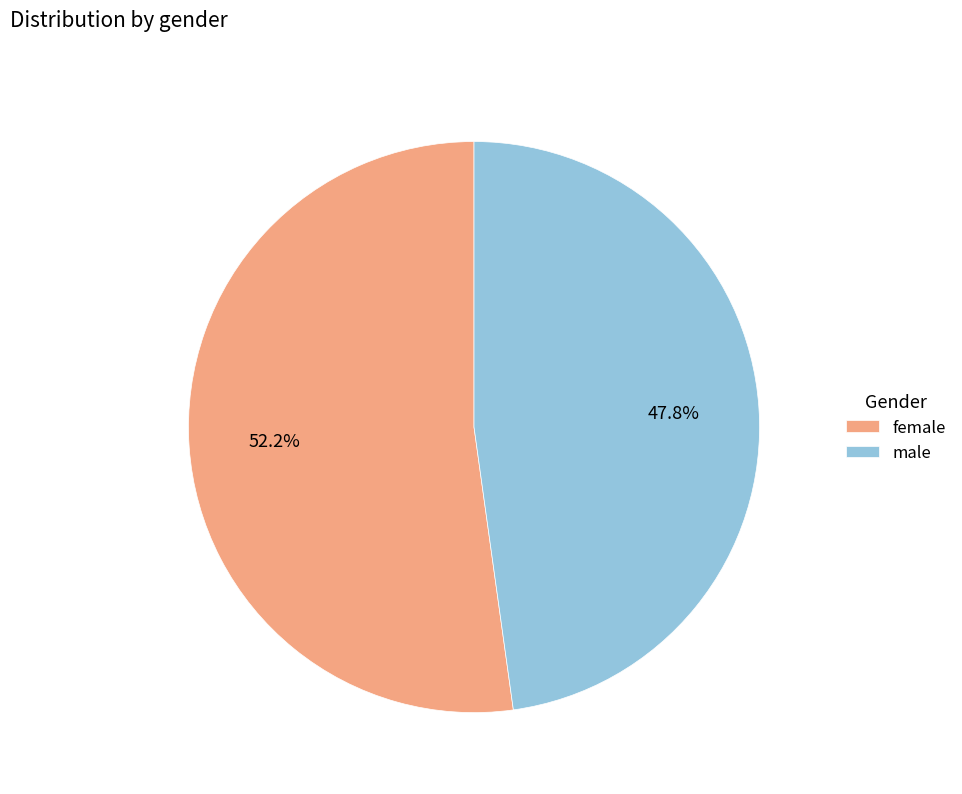

What is the ratio of the value at female to the value at male?

1.1